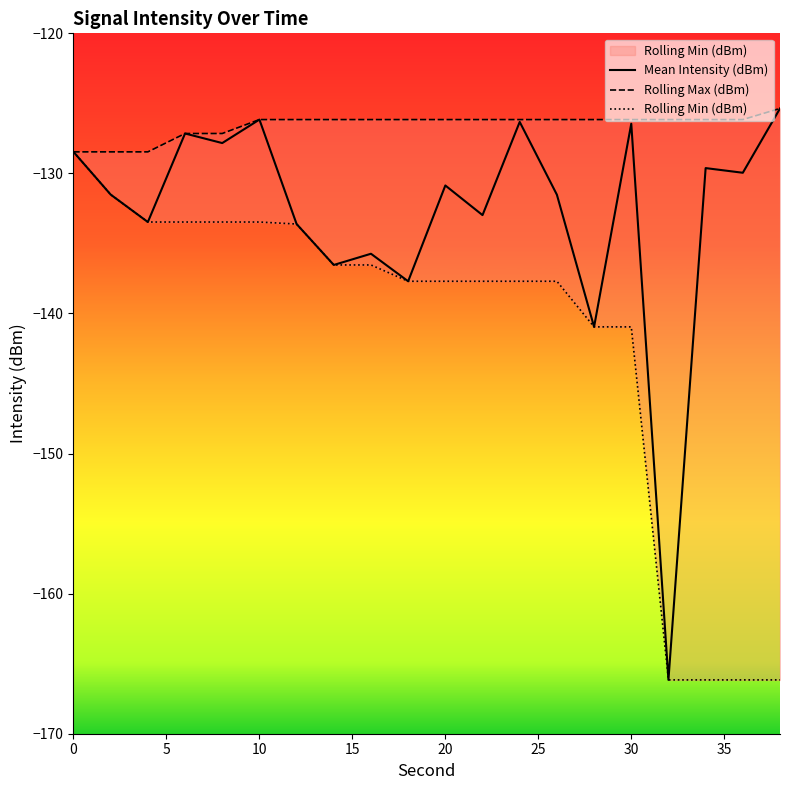

What is the highest value of the Rolling Max (dBm) series?

-125.4